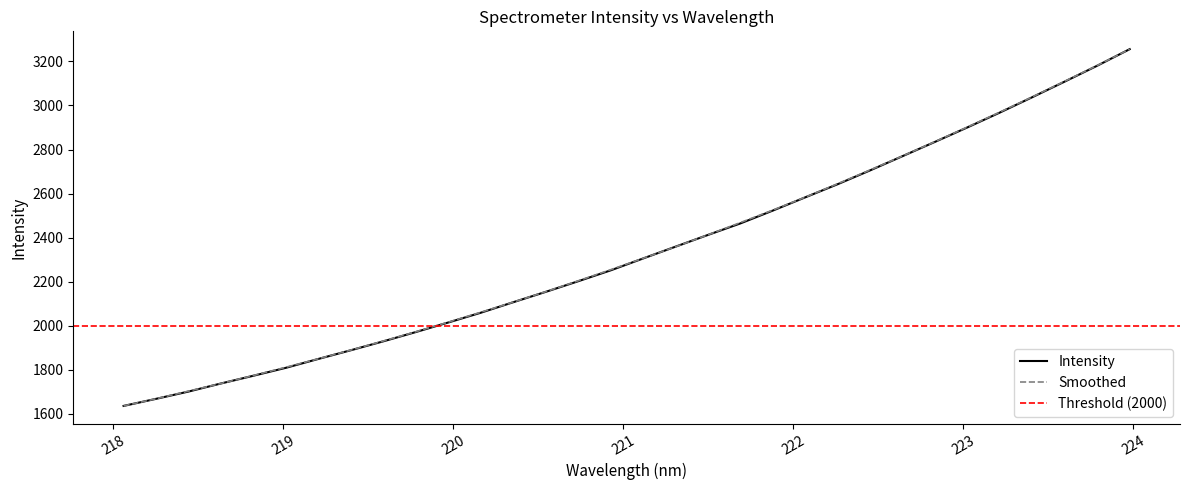

What position from the left is 218.0596?

1